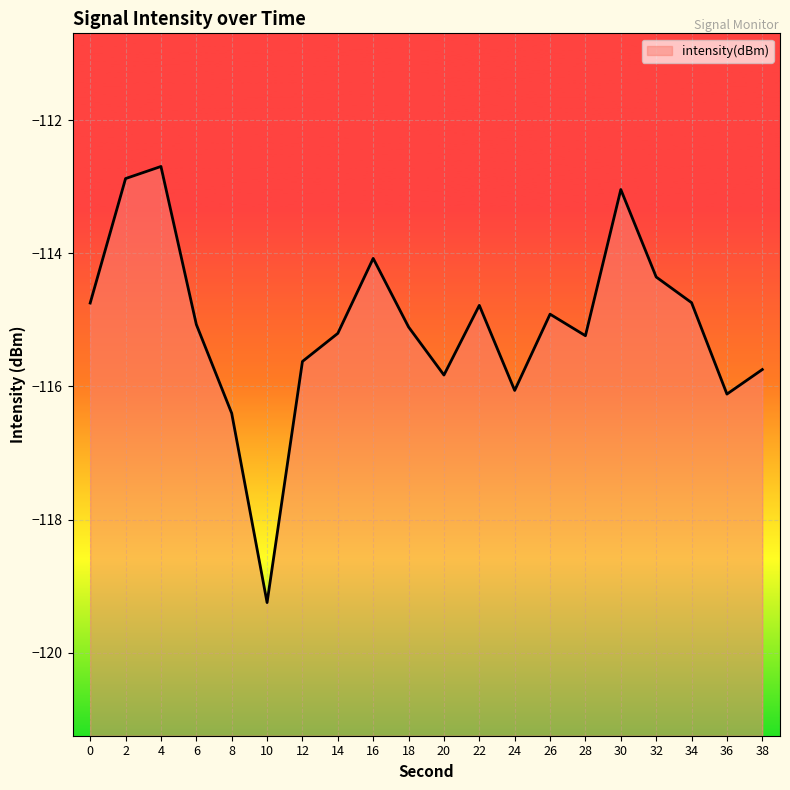

What value does the data have at 28?

-115.2